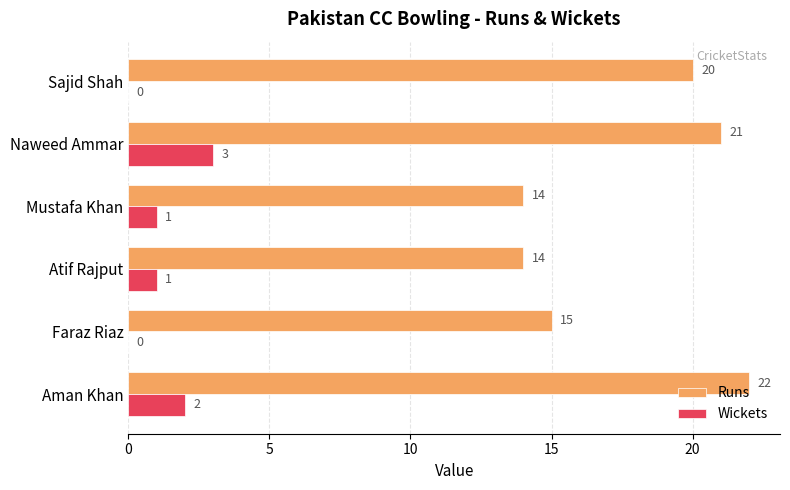

Between Mustafa Khan and Sajid Shah, which series saw the biggest shift?

Runs